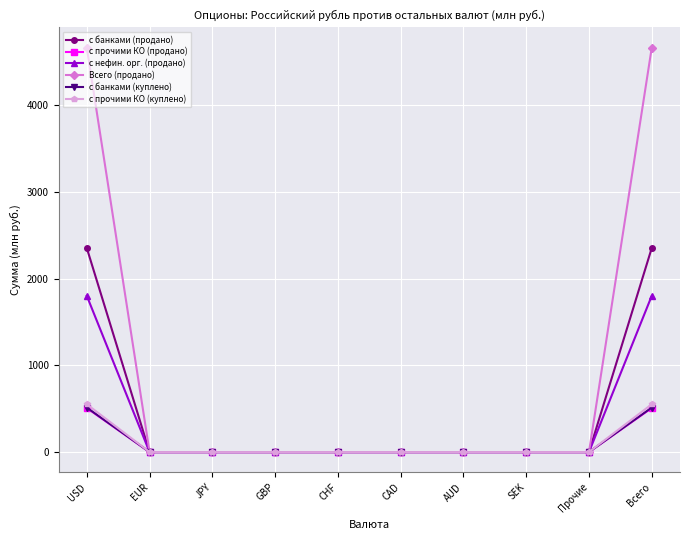

How many lines are shown in the chart?

6